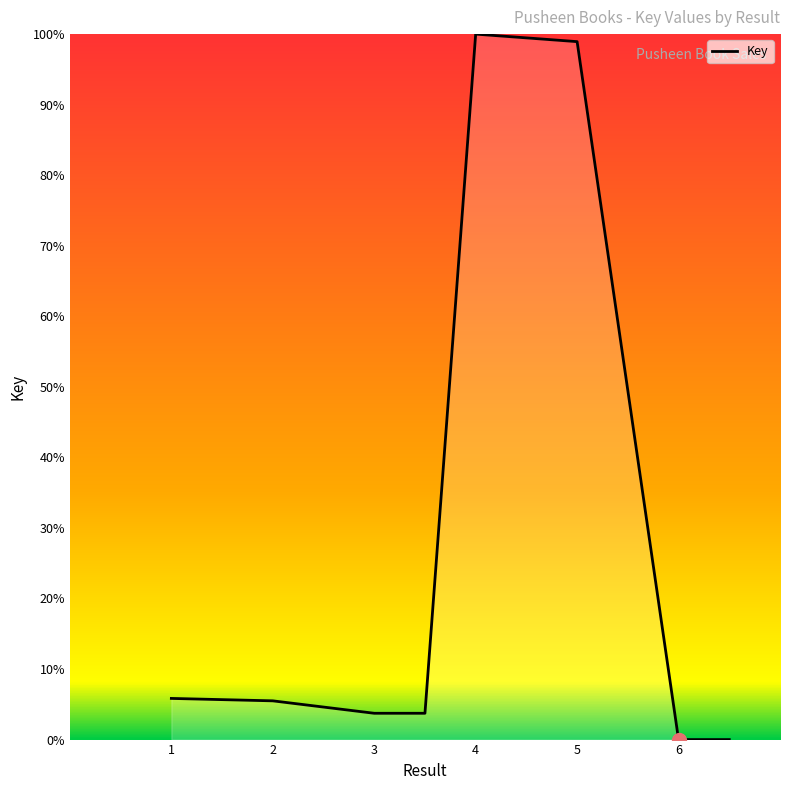

What is the difference between the second highest and second lowest values?

98.9